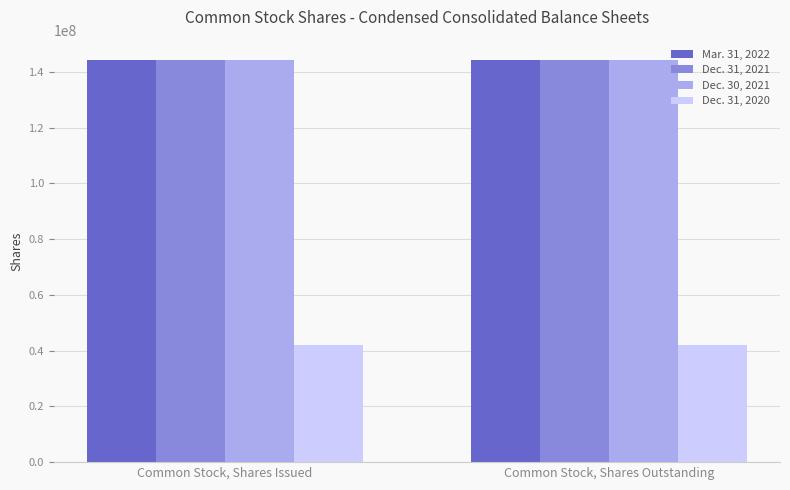

Reading left to right, transcribe all the data shown in this chart.

Mar. 31, 2022: 144379308	144379308
Dec. 31, 2021: 144379308	144379308
Dec. 30, 2021: 144379308	144379308
Dec. 31, 2020: 42066172	42066172